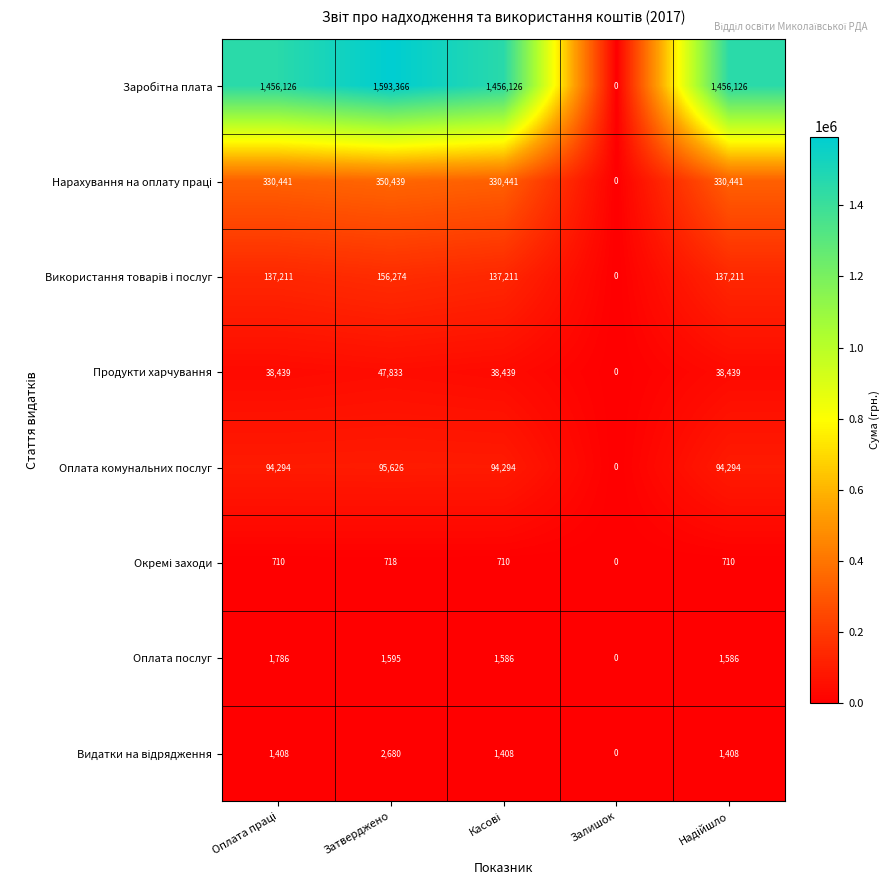

What is the difference between the maximum and minimum values in the Оплата послуг series?

1786